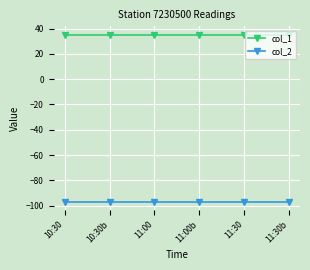

List the series in order of their peak value, highest first.

col_1, col_2